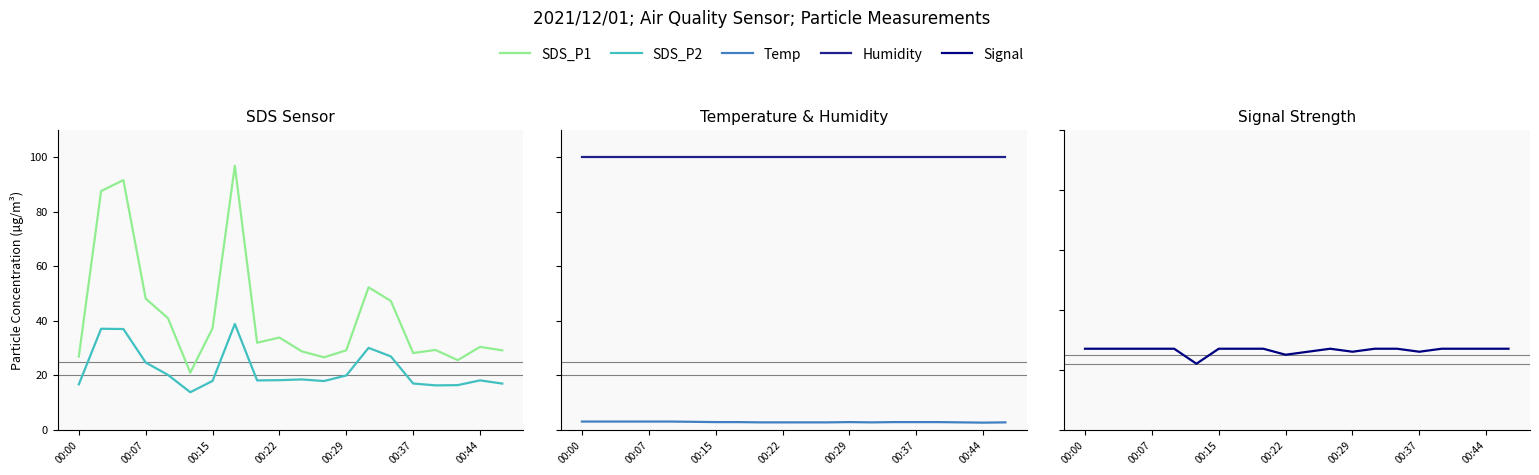

True or false: SDS_P2 and SDS_P1 cross at least once.

False